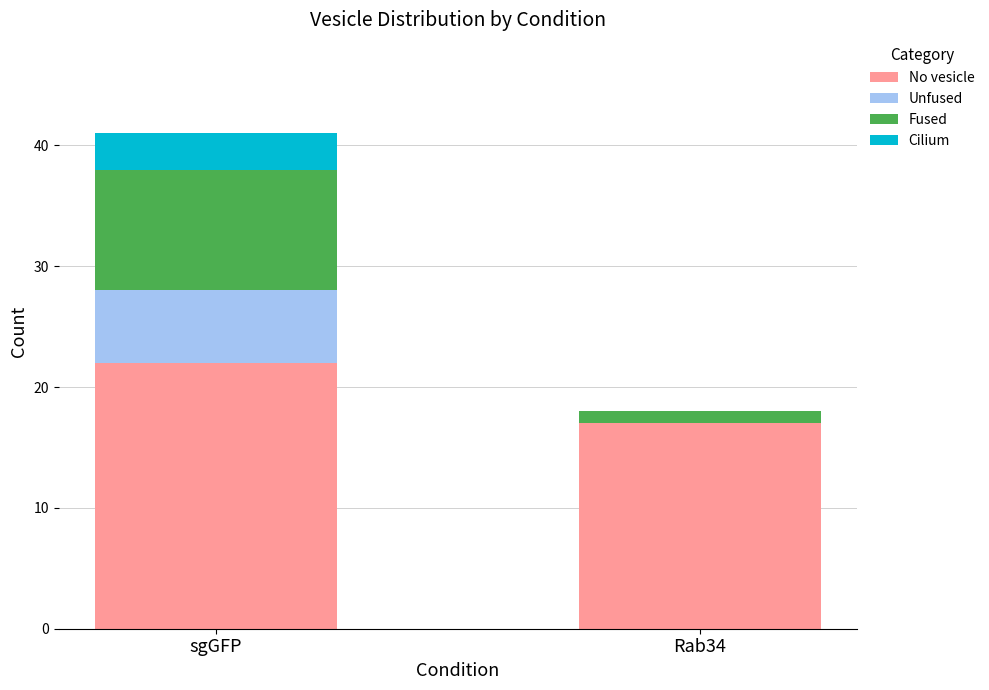

At which label is No vesicle closest to 19?

Rab34